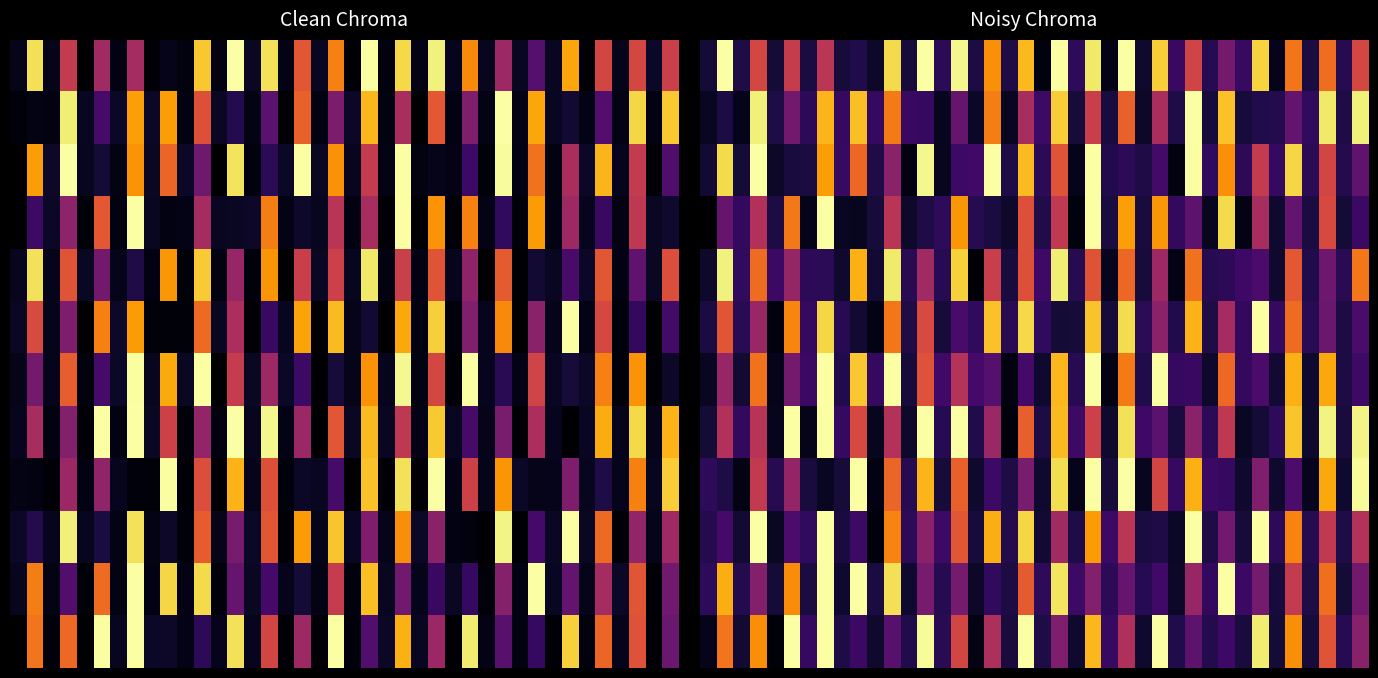

What is the greatest value displayed?

1.0